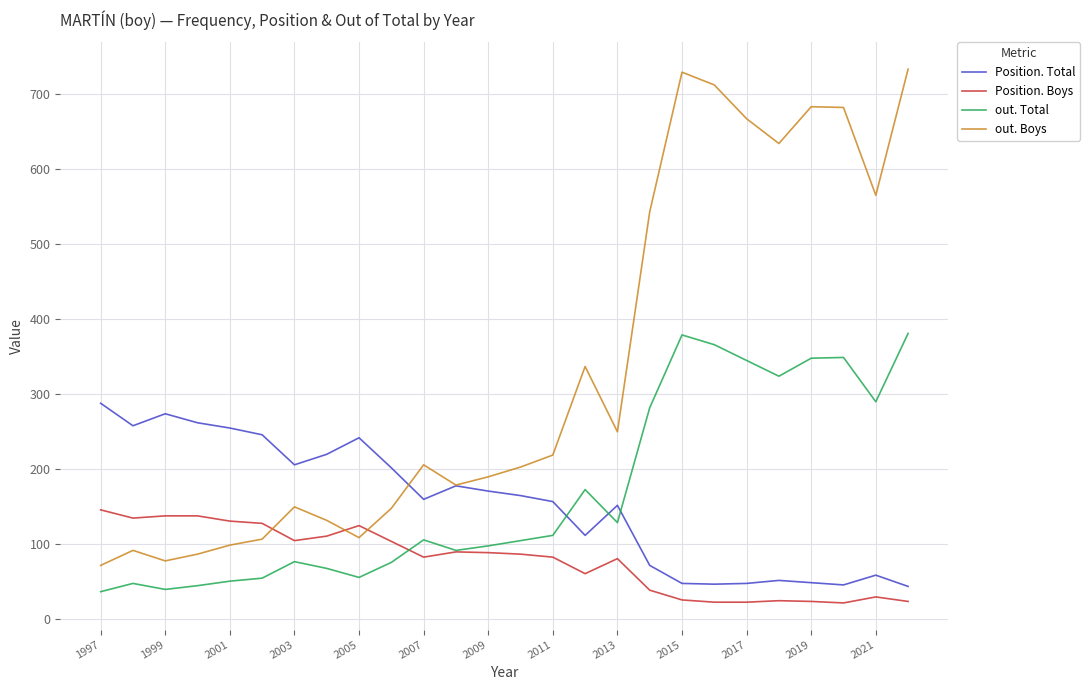

List the series in order of their peak value, lowest first.

Position. Boys, Position. Total, out. Total, out. Boys